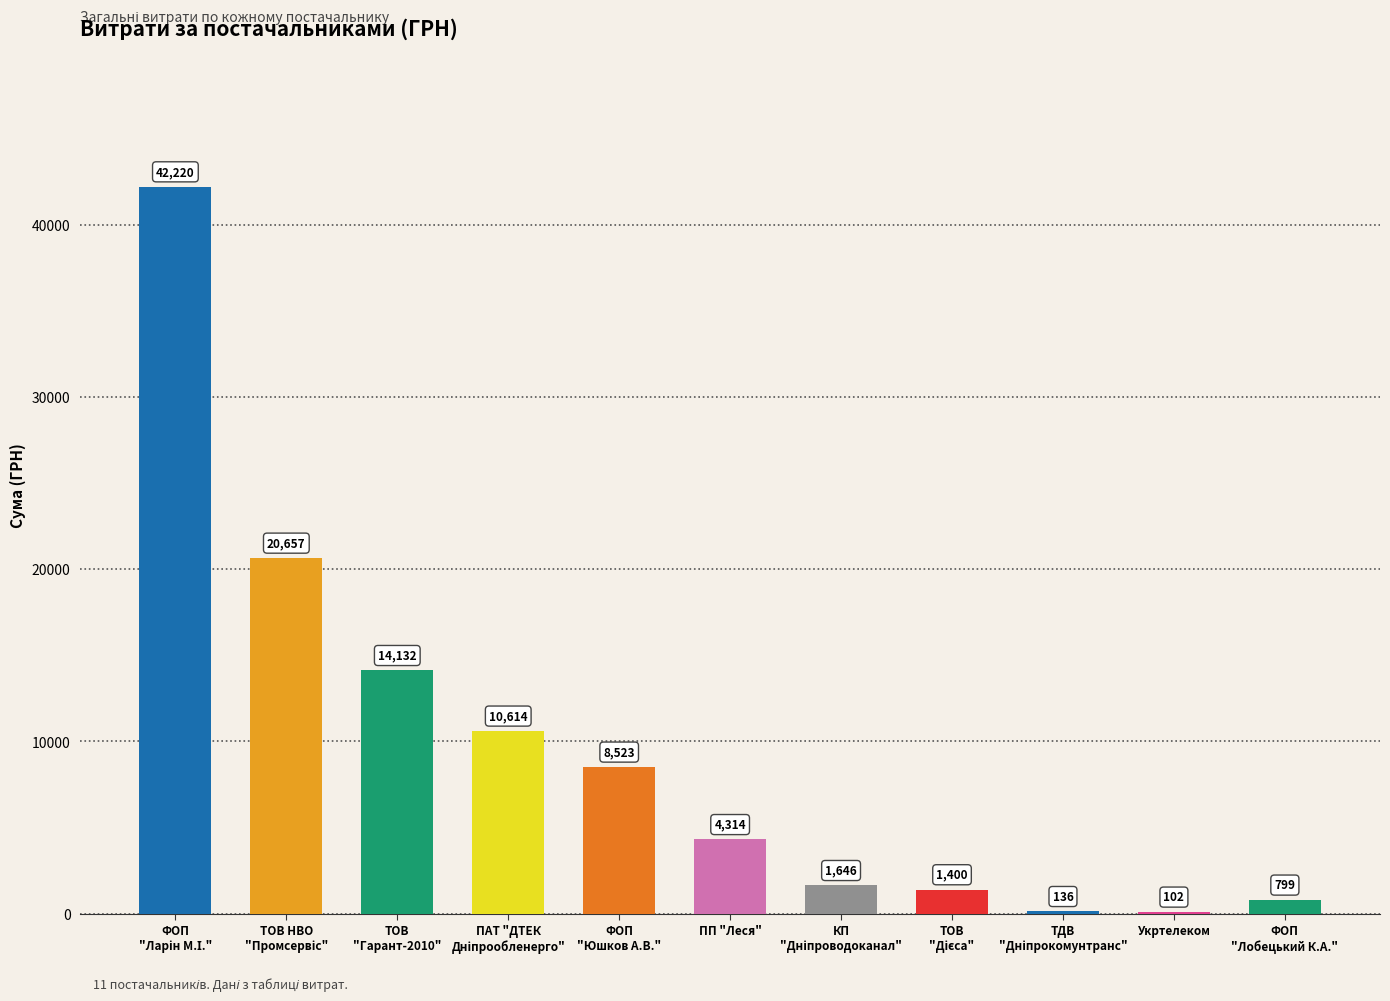

Count the number of values greater than 4313.

6